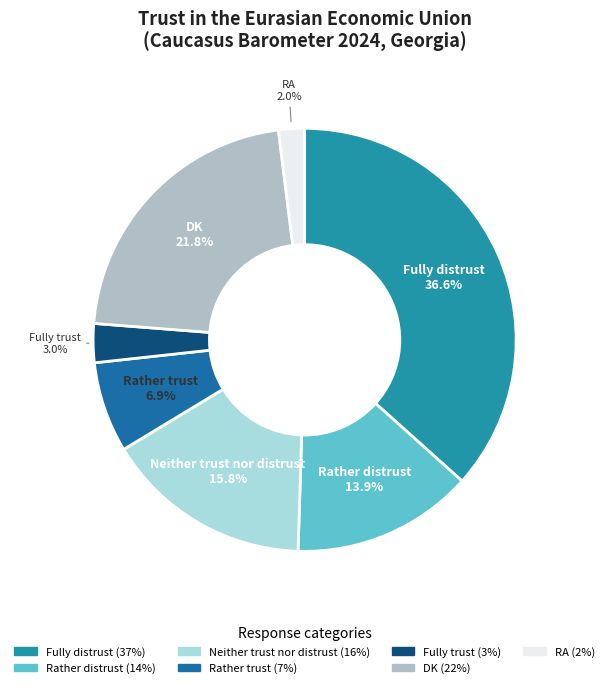

Rank the categories by value from lowest to highest.

RA, Fully trust, Rather trust, Rather distrust, Neither trust nor distrust, DK, Fully distrust